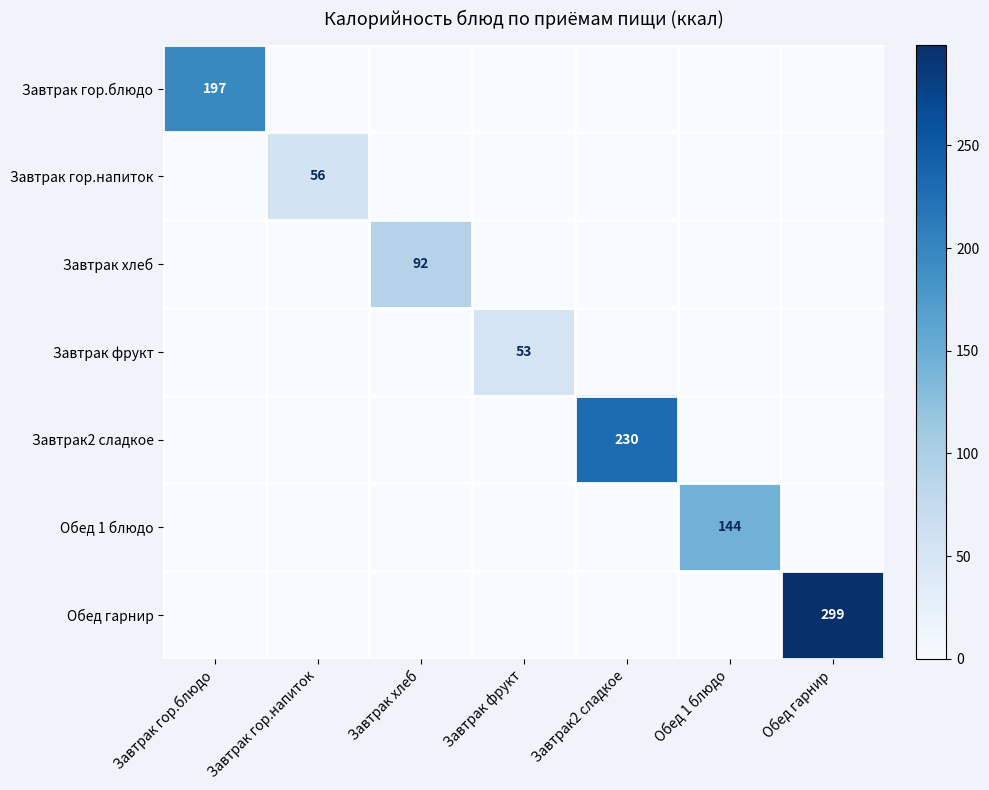

Which series has the largest total across all categories?

Обед гарнир